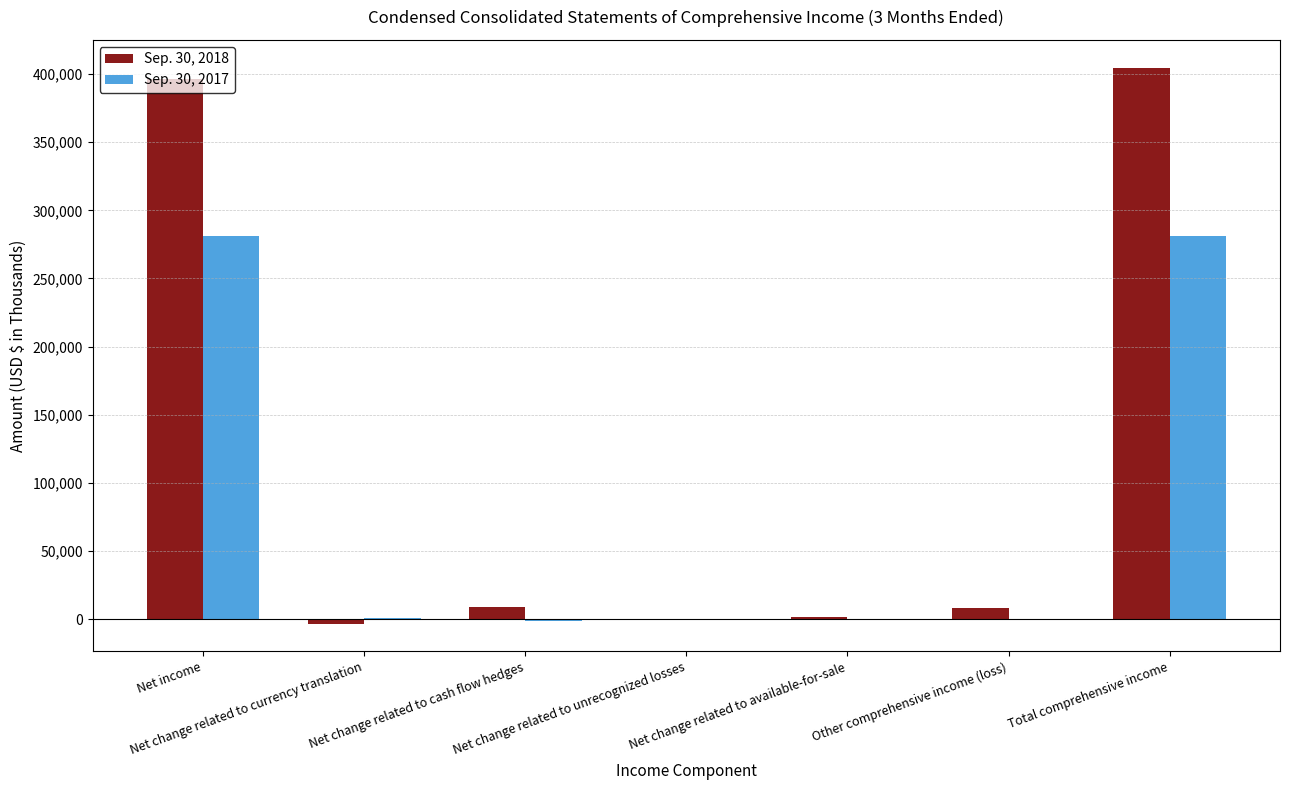

What is the maximum value shown in the chart?

404555